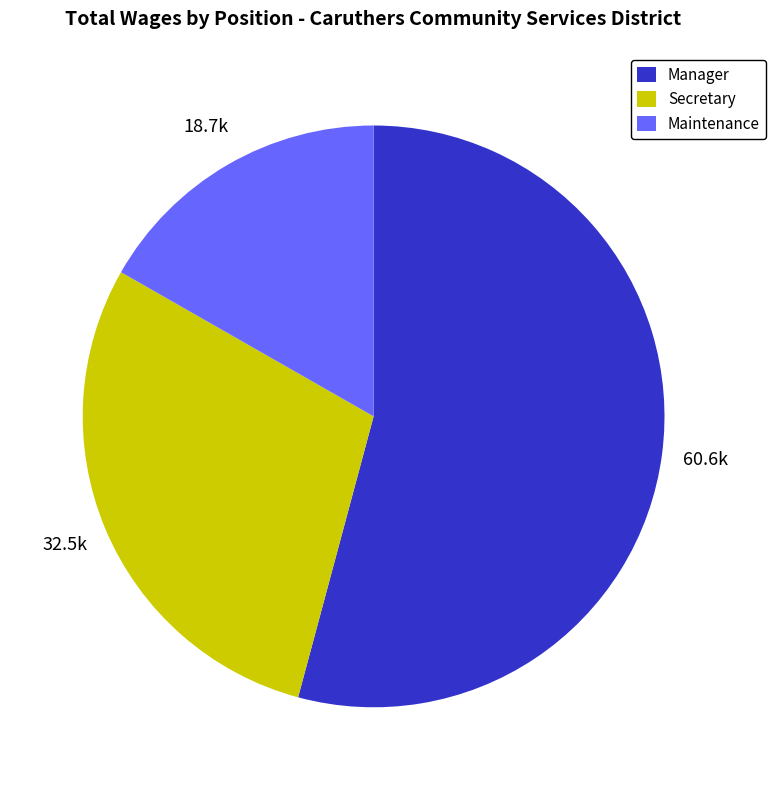

Which slice is the largest?

Manager